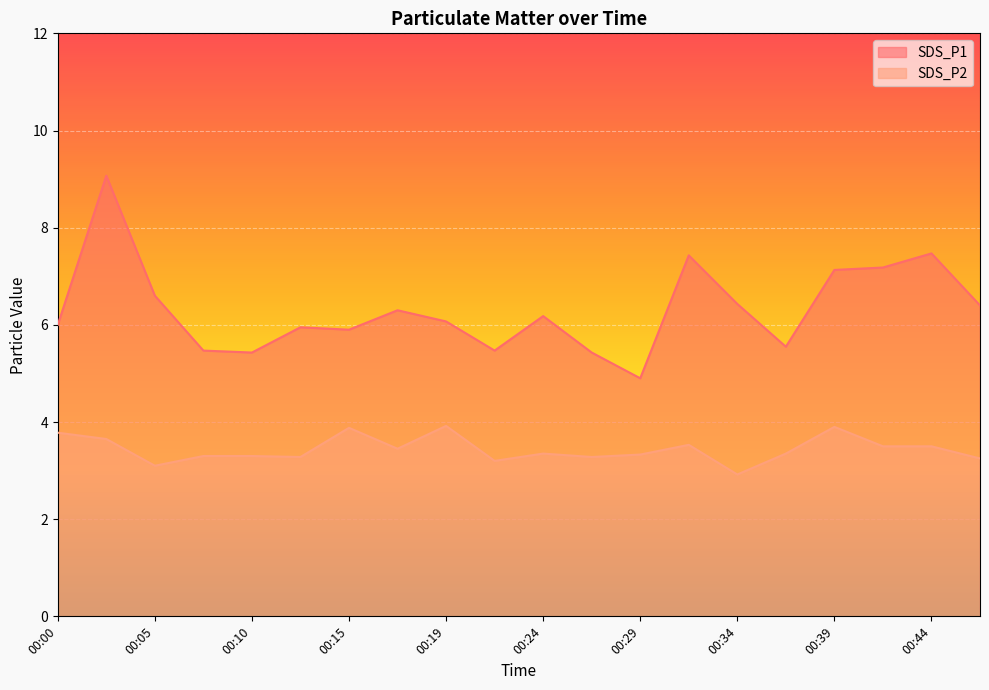

What is the greatest value displayed?

9.1